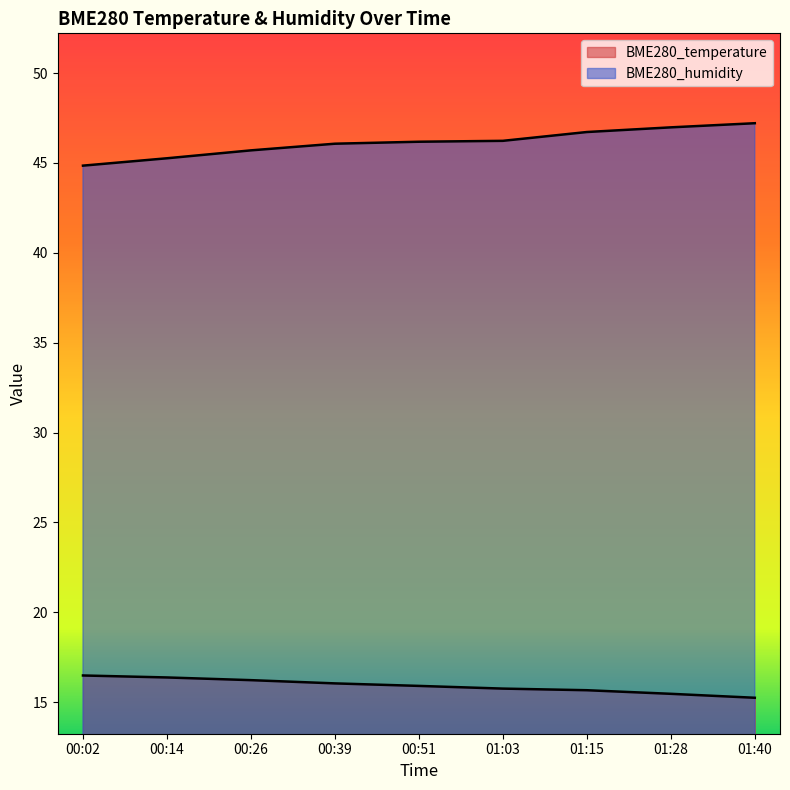

List the series in order of their overall mean, highest first.

BME280_humidity, BME280_temperature